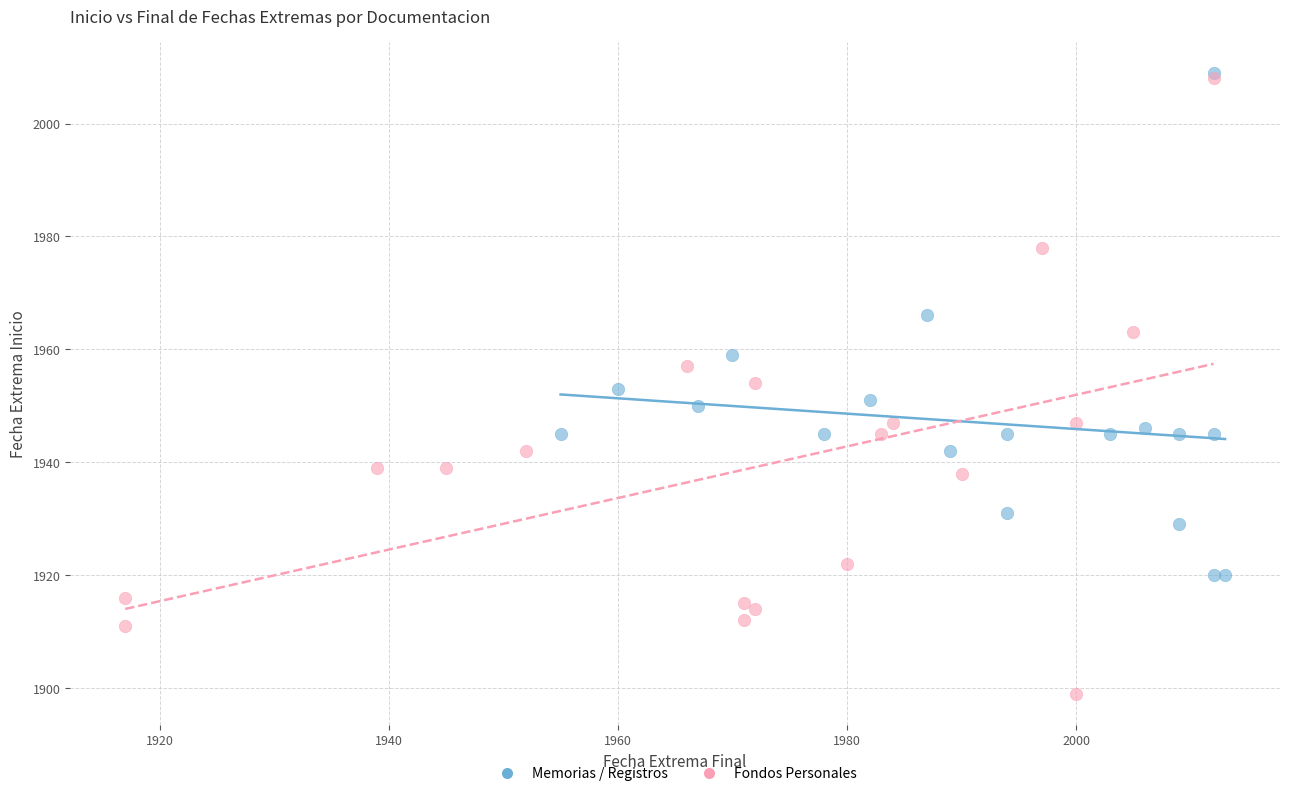

Which series contains the lowest Y value?

Fondos Personales